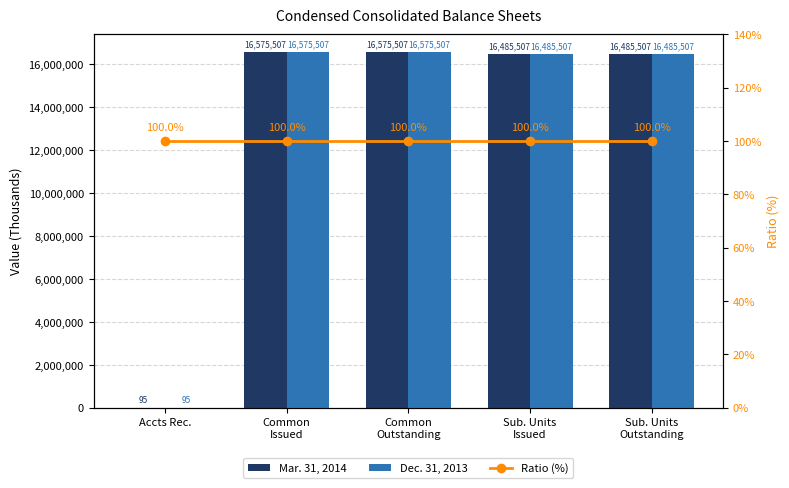

What is the label of the 4th bar from the left?

Sub. Units
Issued